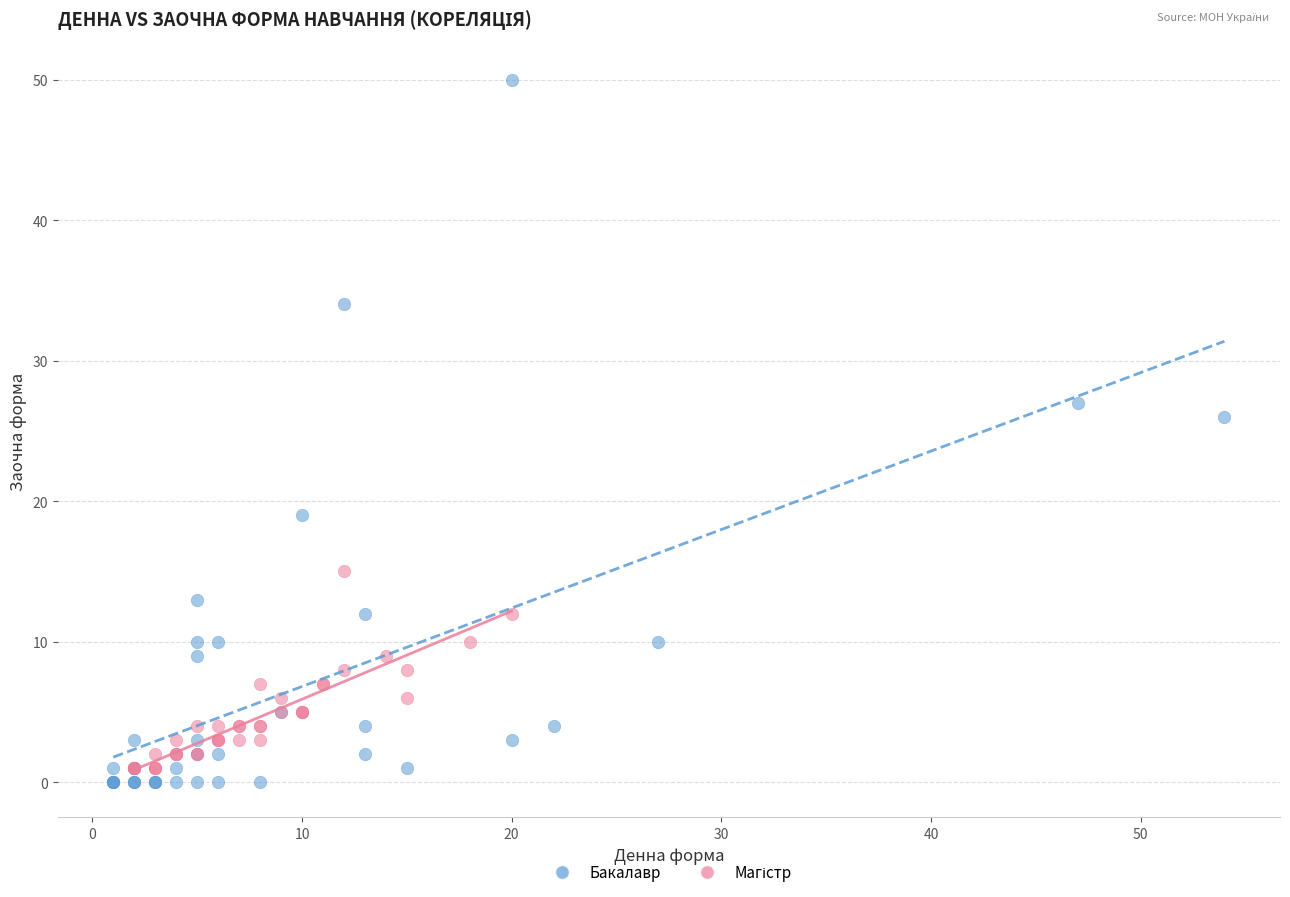

Which series reaches the maximum Y coordinate?

Бакалавр